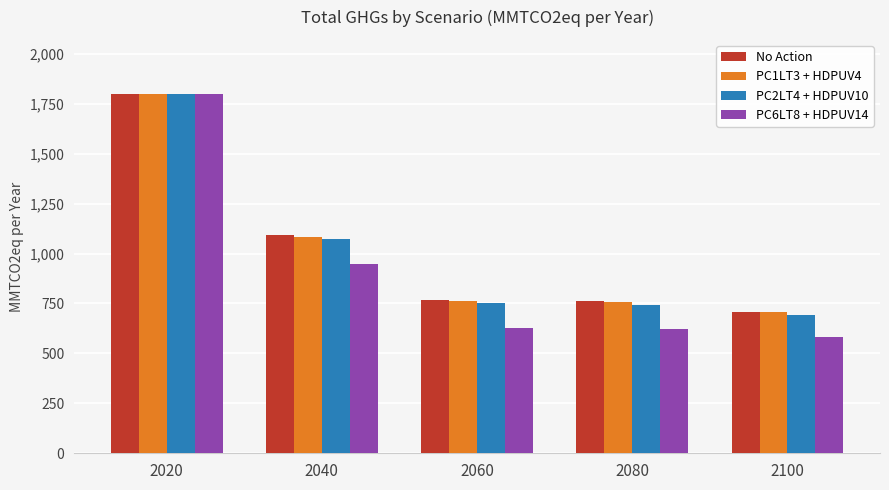

Where does the PC2LT4 + HDPUV10 series first go above 750?

2020